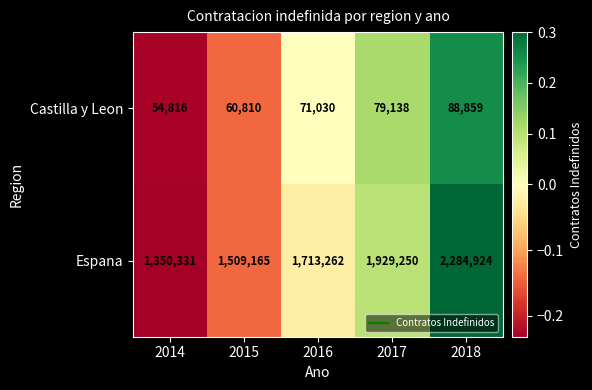

How many data points in Espana are less than 1713262?

2